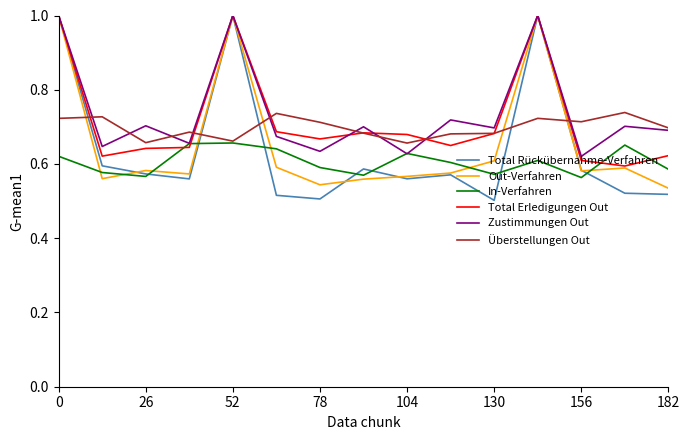

Which series ends up on top after the final intersection of Zustimmungen Out and Total Erledigungen Out?

Zustimmungen Out